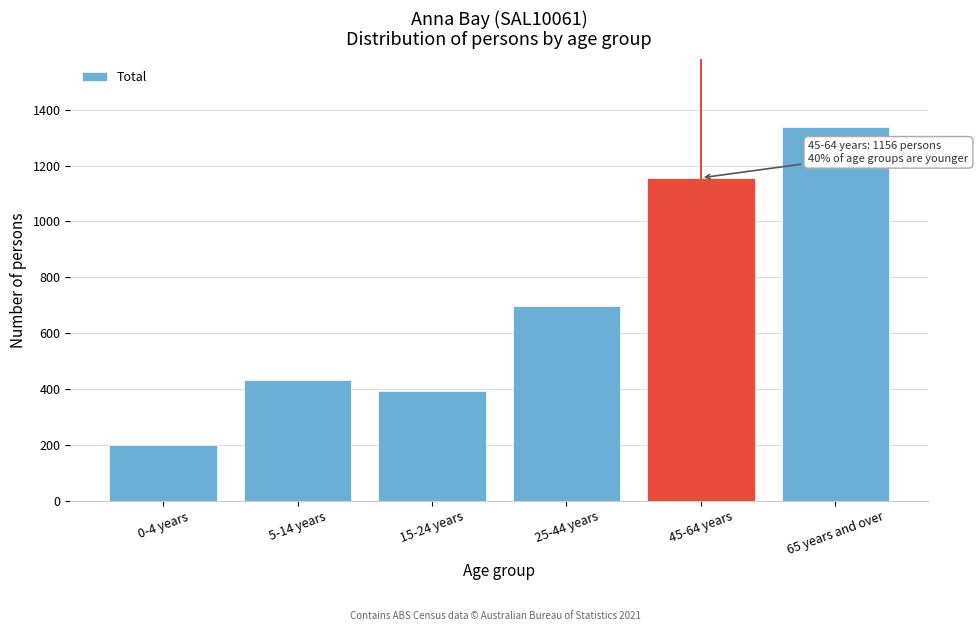

Reading left to right, what are all the values shown in this chart?

0-4 years=199	5-14 years=431	15-24 years=393	25-44 years=698	45-64 years=1156	65 years and over=1339